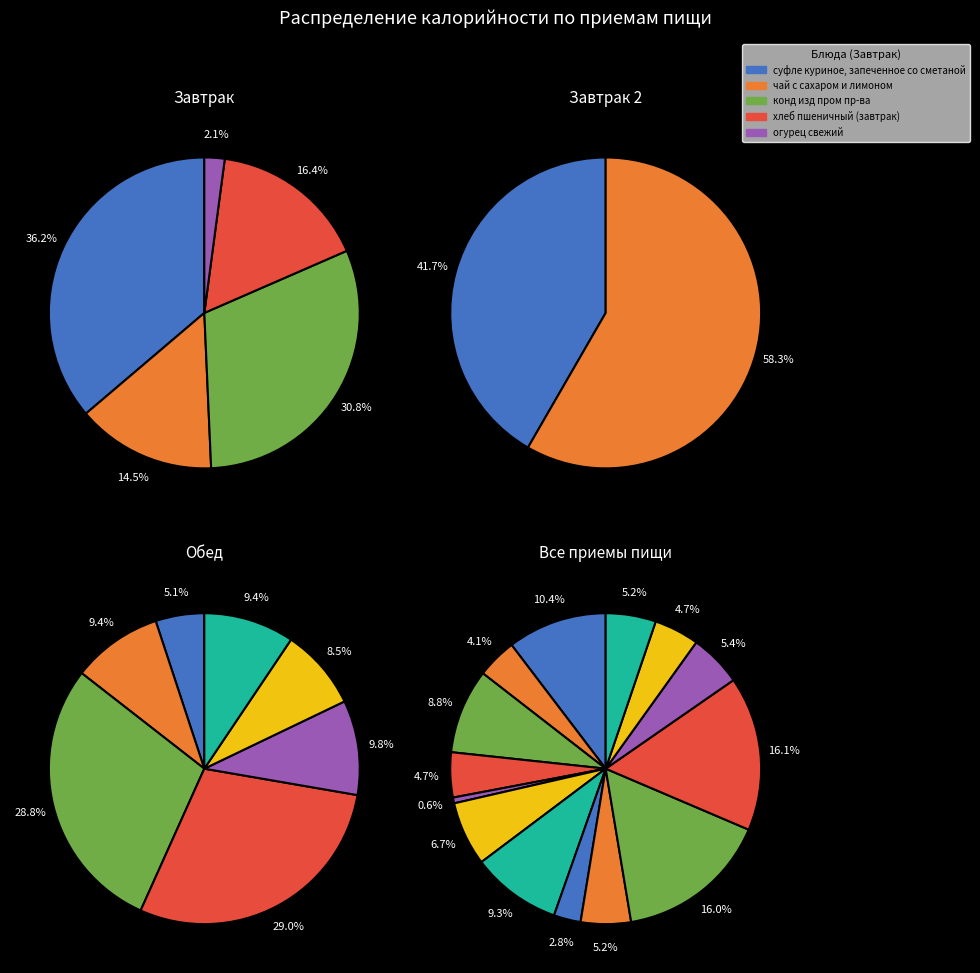

True or false: конд изд пром пр-ва accounts for 23% of the total.

False